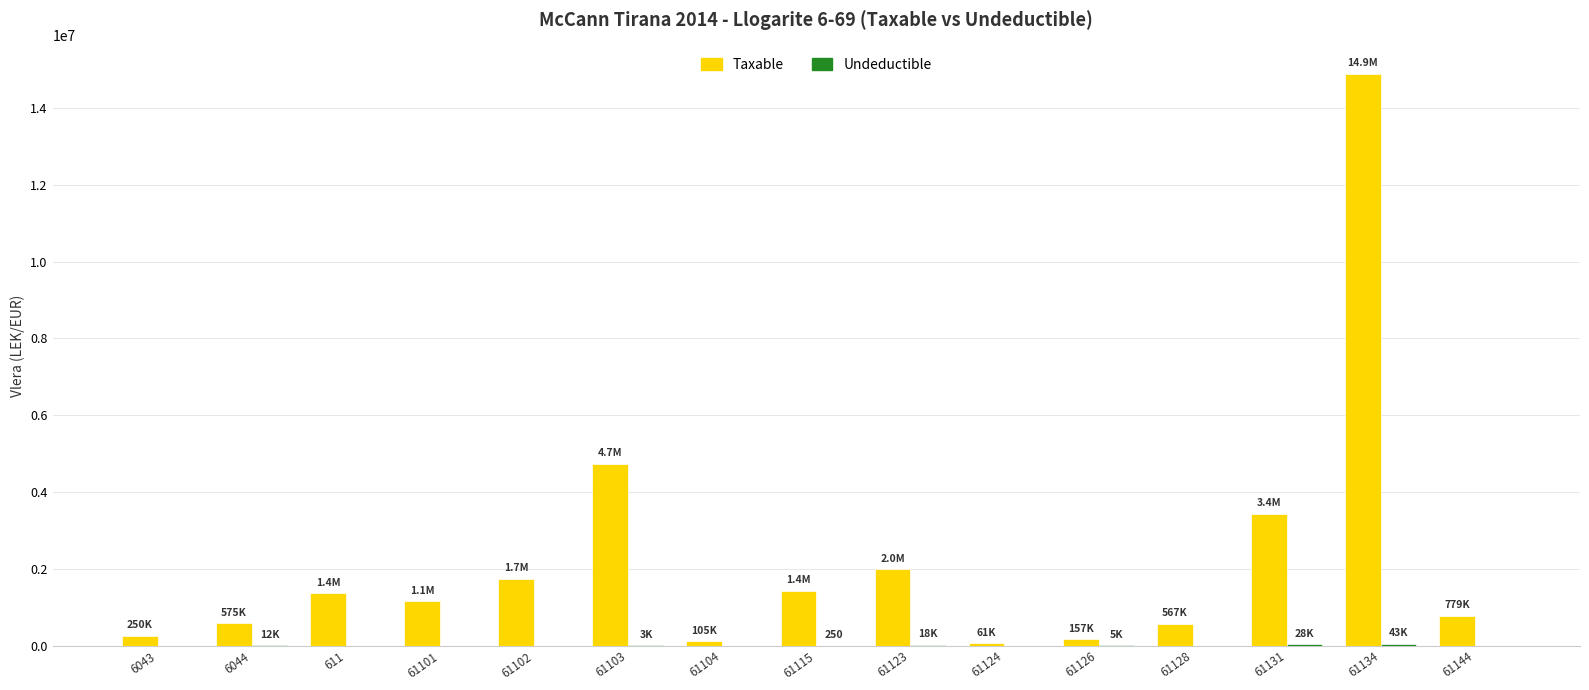

The value of Taxable at 61128 is 567460.5. True or false?

True